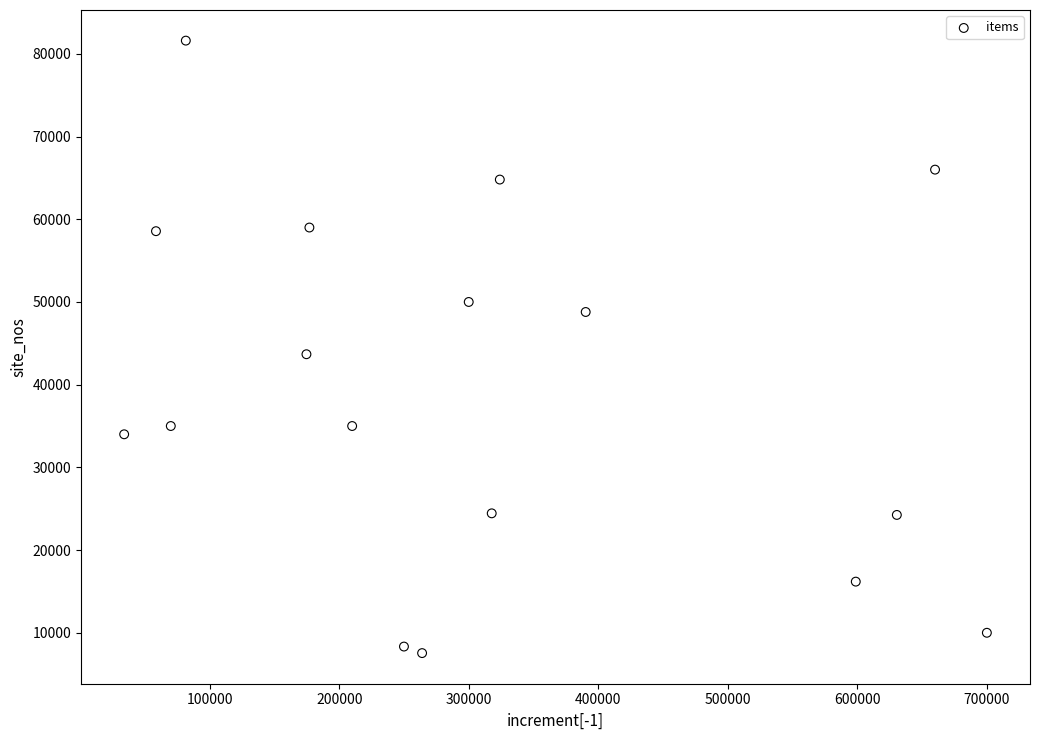

What is the range of X values (max minus min)?

666000.0